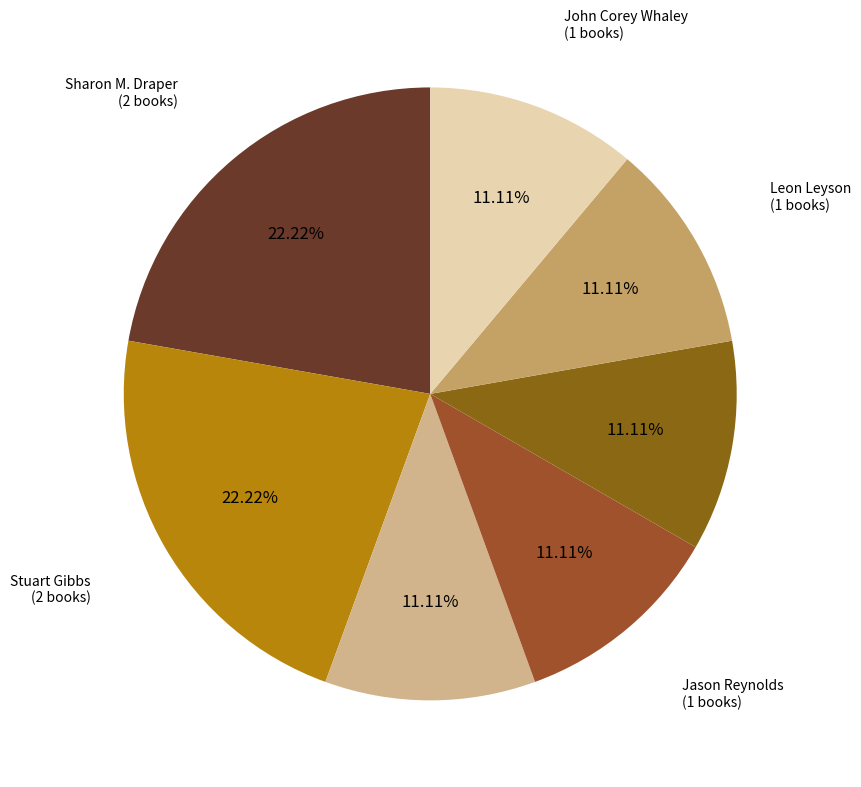

Which category has the biggest portion of the pie?

Sharon M. Draper